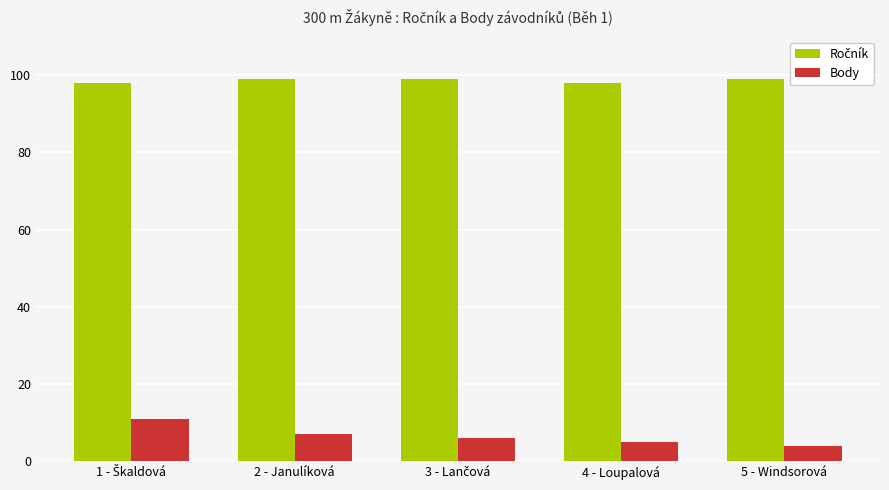

What is the difference between the maximum and minimum values in the Body series?

7